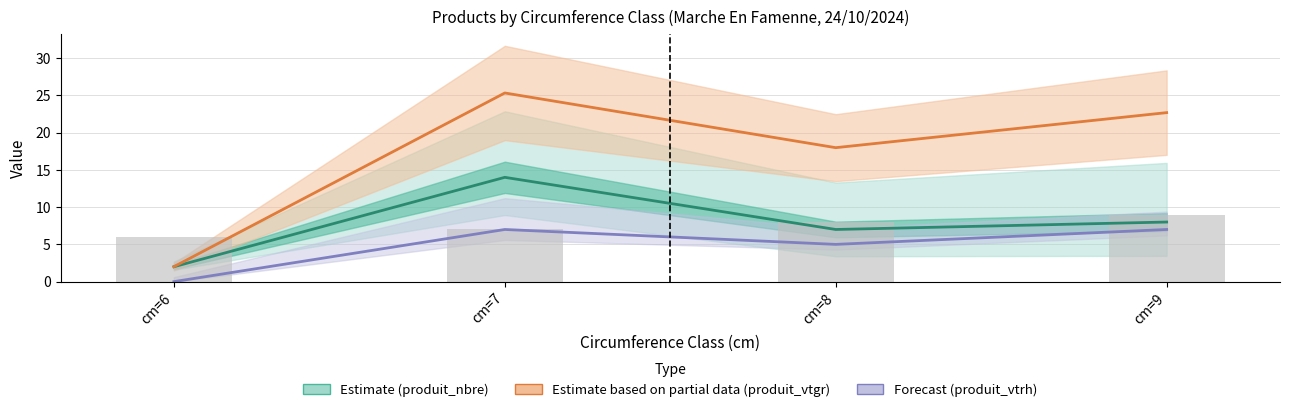

What is the value of the cm (bar) bar at the 4th from the left?

9.0